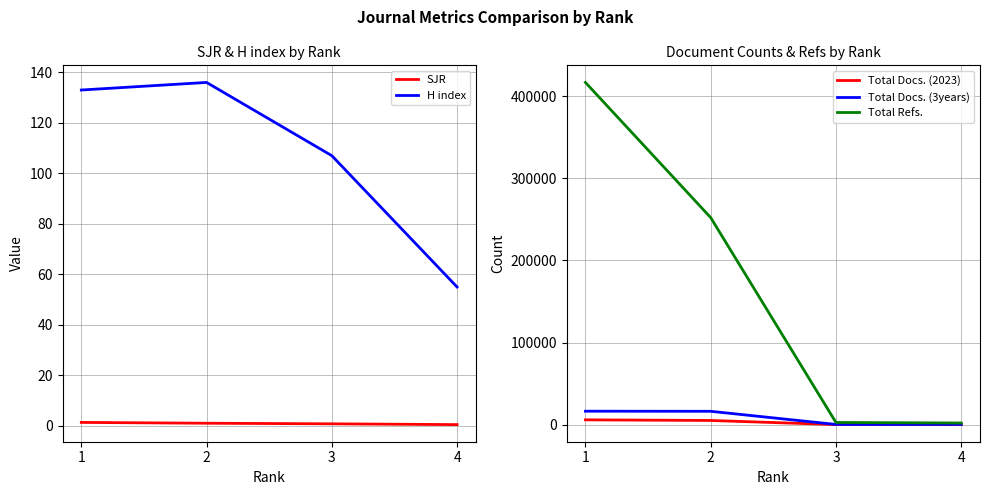

Reading right to left, transcribe all the data shown in this chart.

SJR: 0.5	0.8	1.1	1.4
H index: 55.0	107.0	136.0	133.0
Total Docs. (2023): 67.0	85.0	5104.0	5877.0
Total Docs. (3years): 283.0	276.0	16279.0	16400.0
Total Refs.: 2025.0	2687.0	252112.0	416674.0